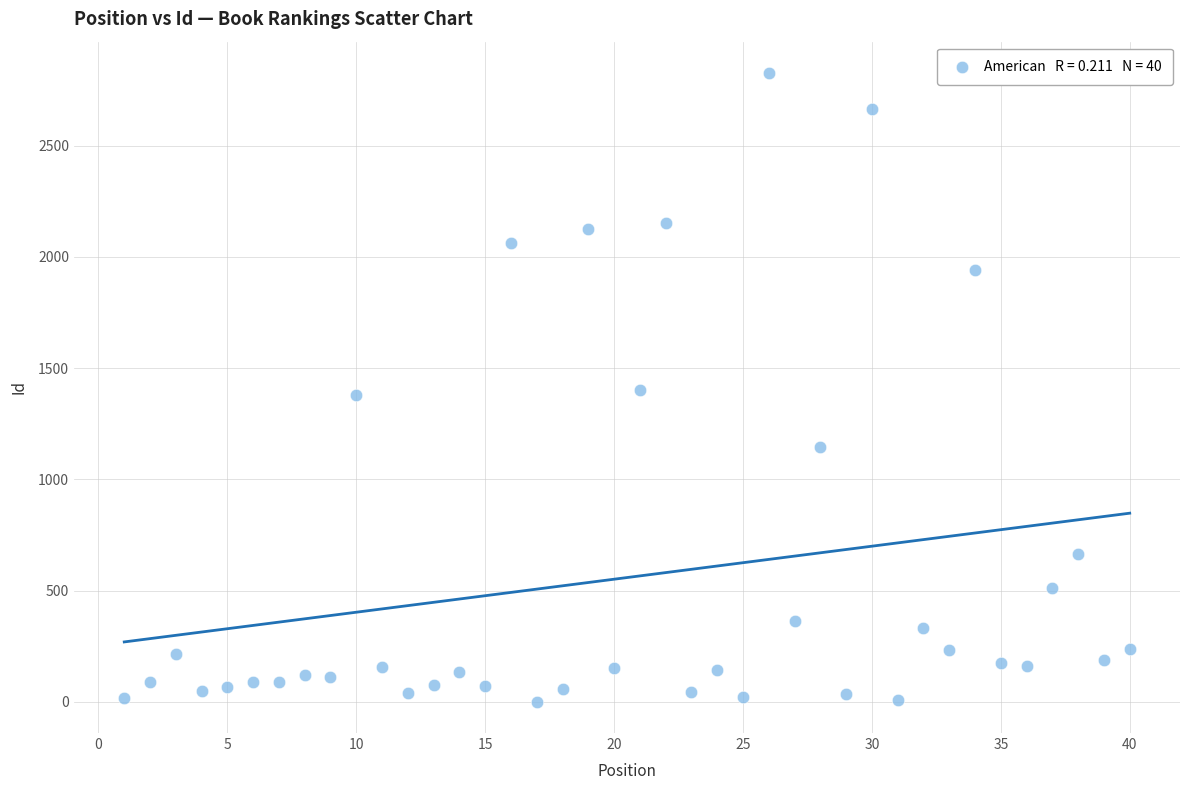

What is the range of Y values (max minus min)?

2825